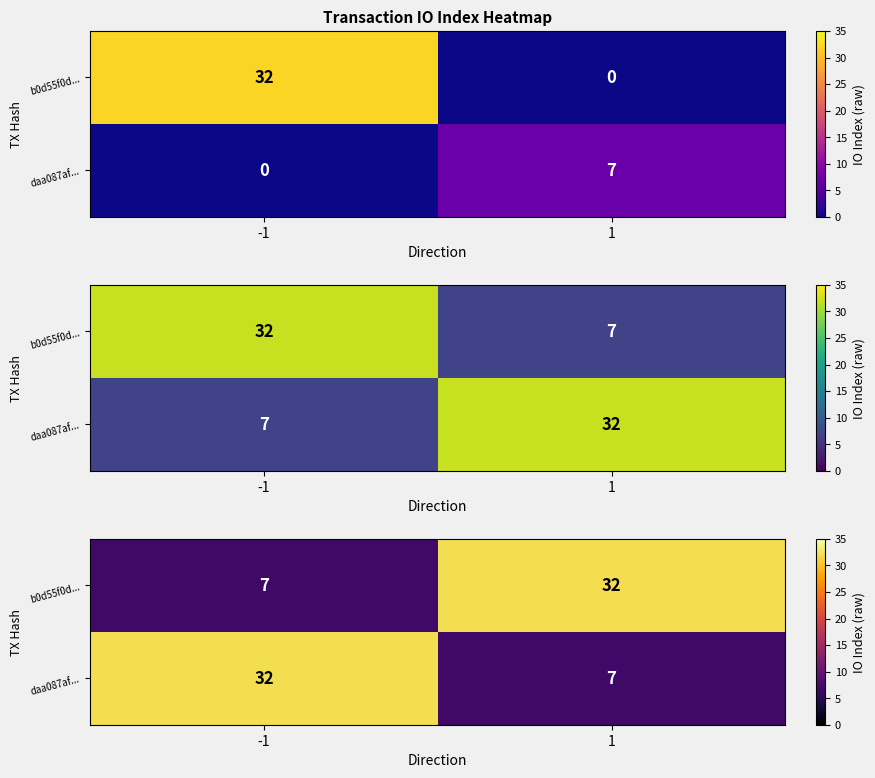

Count the b0d55f0d... values in the range 7 to 32.

2